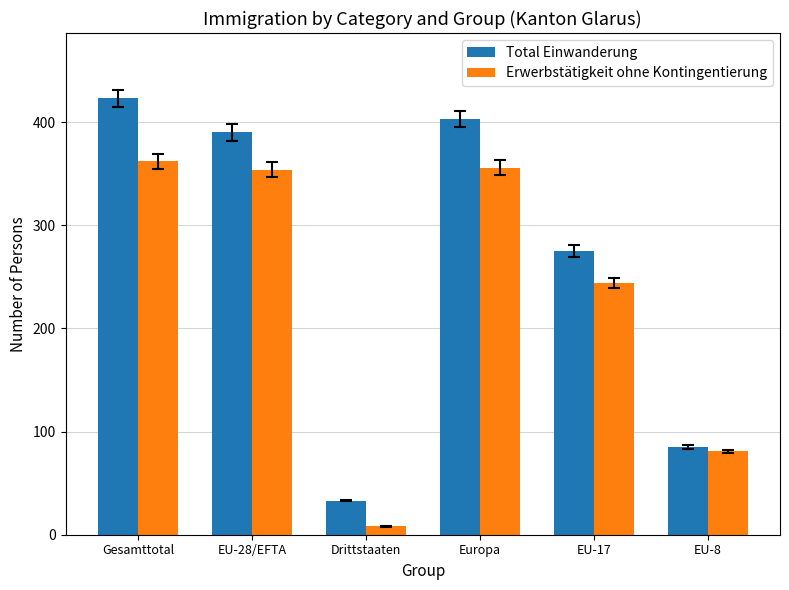

Reading left to right, list all the values displayed in this chart.

Total Einwanderung: 423	390	33	403	275	85
Erwerbstätigkeit ohne Kontingentierung: 362	354	8	356	244	81